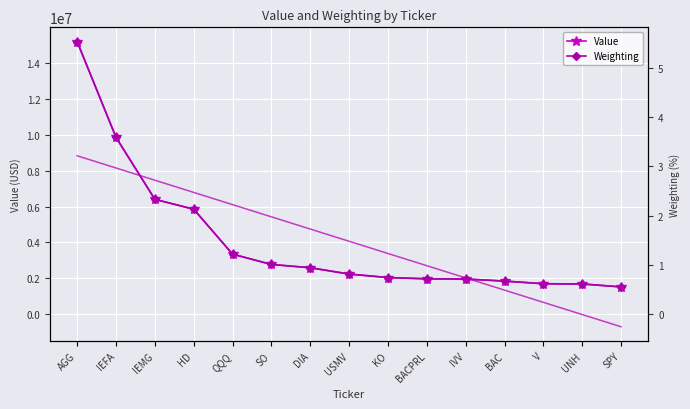

Which series ends up on top after the final intersection of Value trend and Weighting?

Weighting